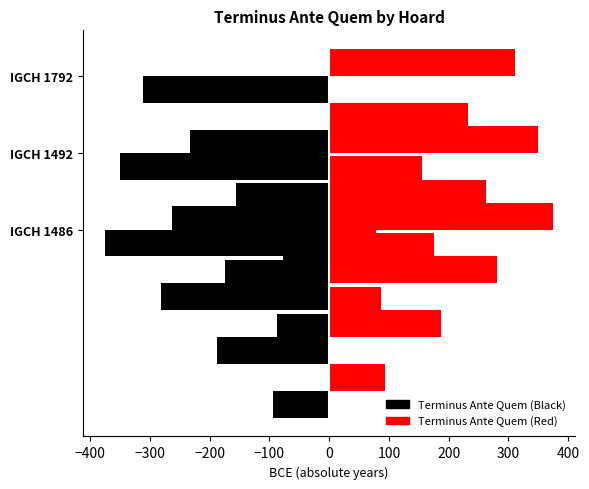

Count the Terminus Ante Quem (Black) values in the range -375 to -311.

3